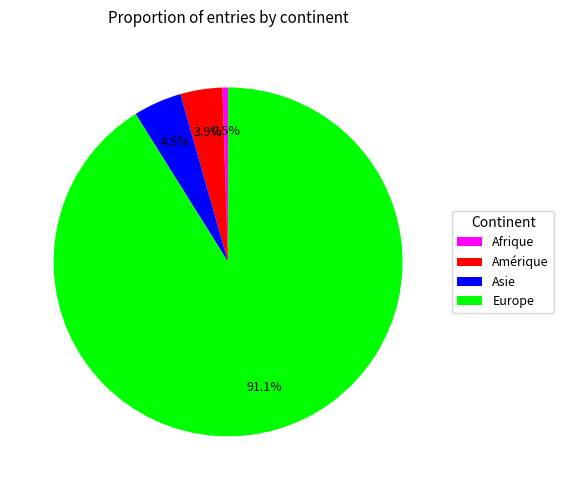

Approximately how many times larger is the value at Afrique compared to Asie?

0.1